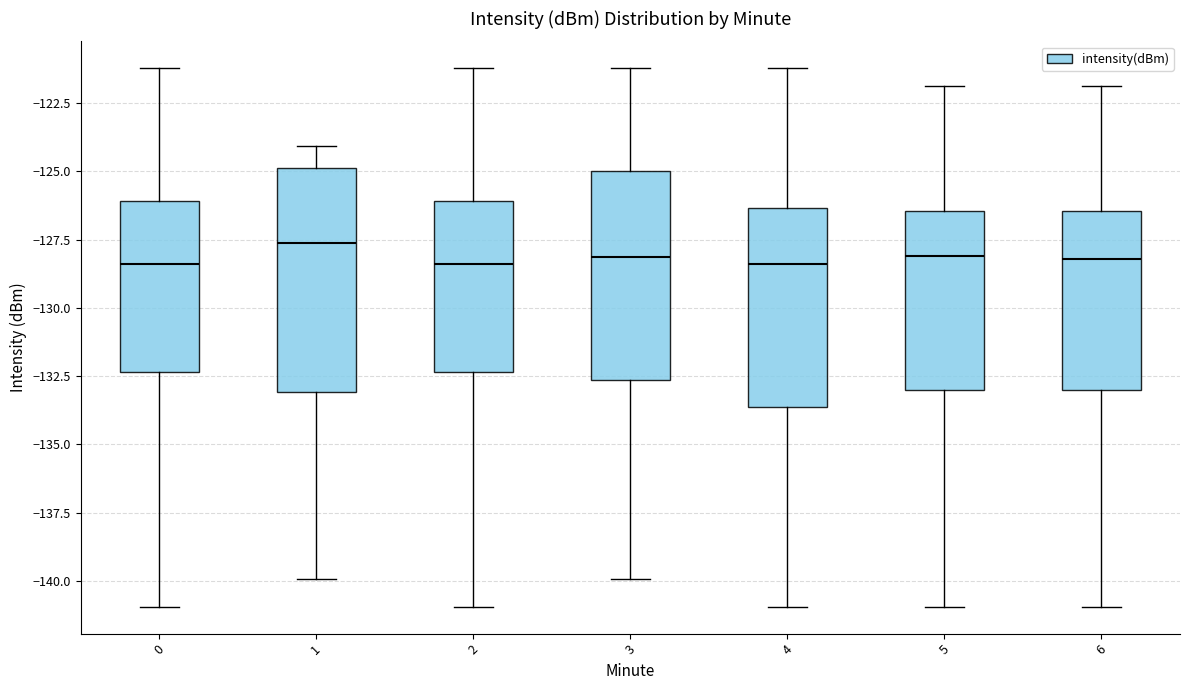

Where is the upper edge of the box at x = 6 on the y-axis? The values are not printed on the chart, so give them approximately, as read against the axis.

-126.5